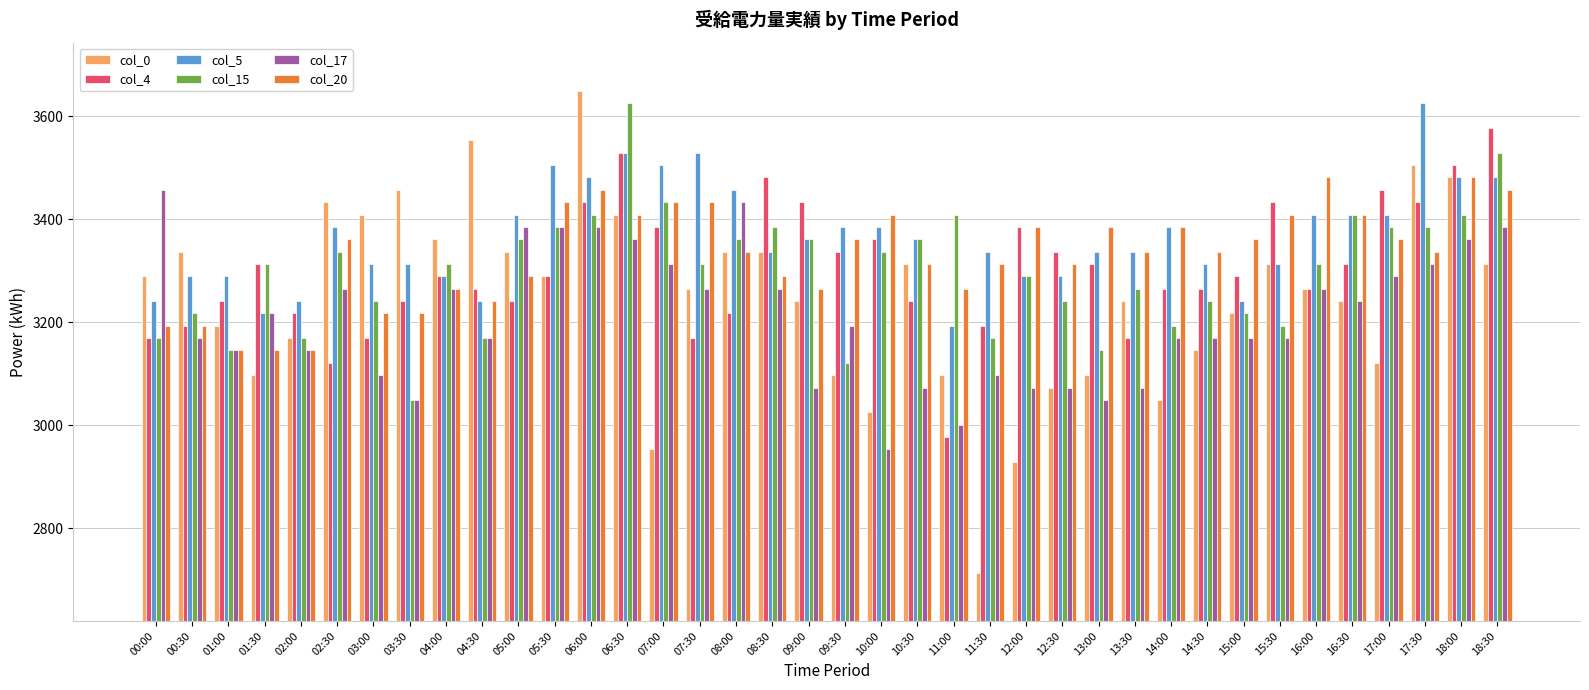

Read the col_20 value at 15:30.

3409